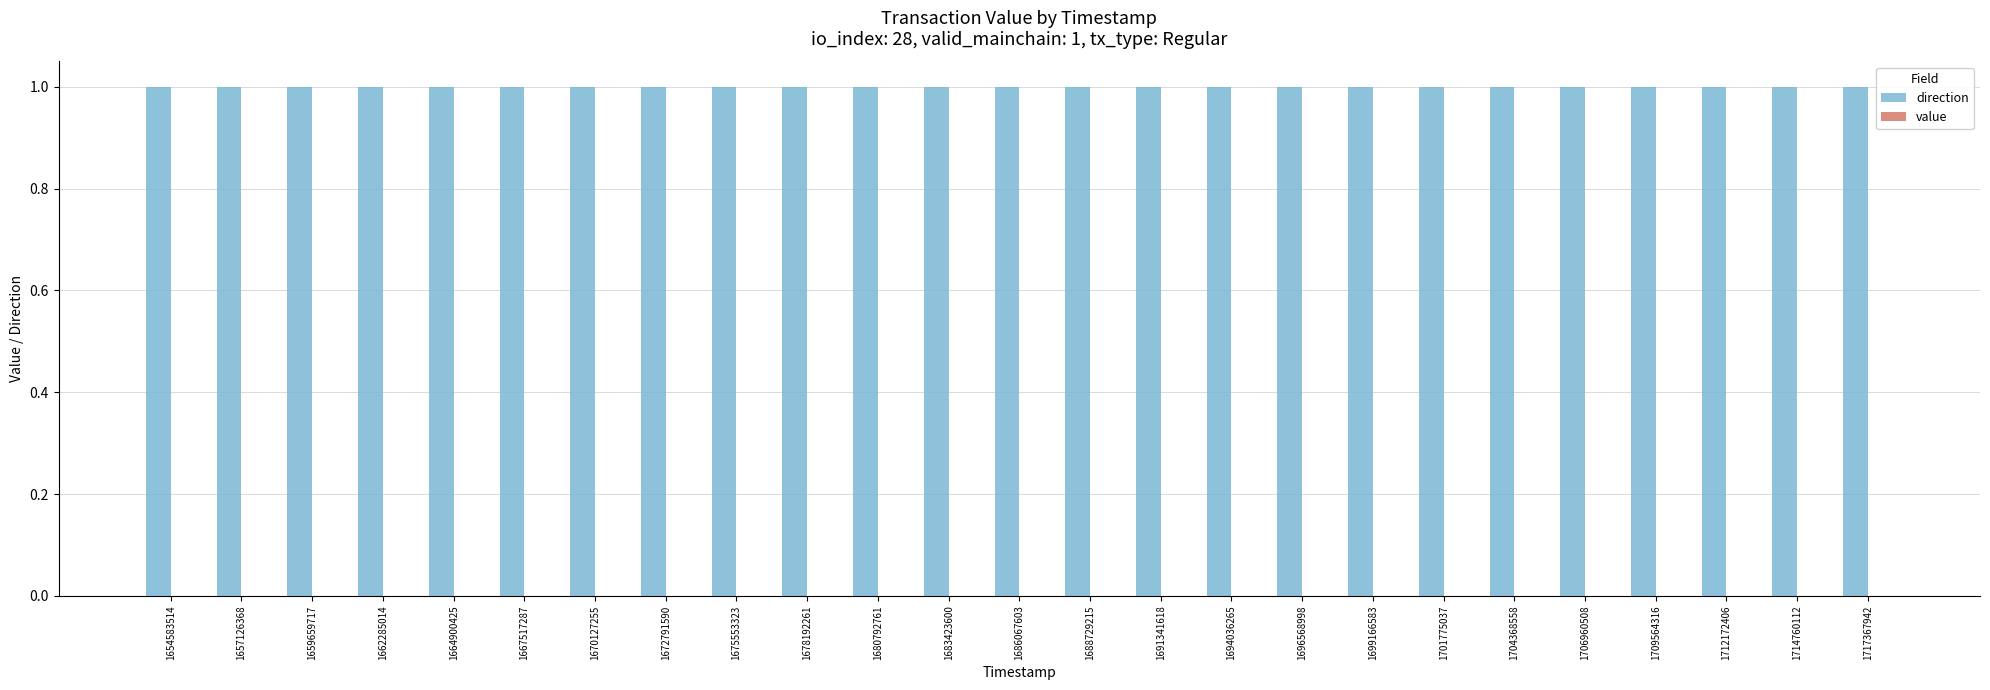

Is it true that direction equals 1.0 at 1670127255?

True